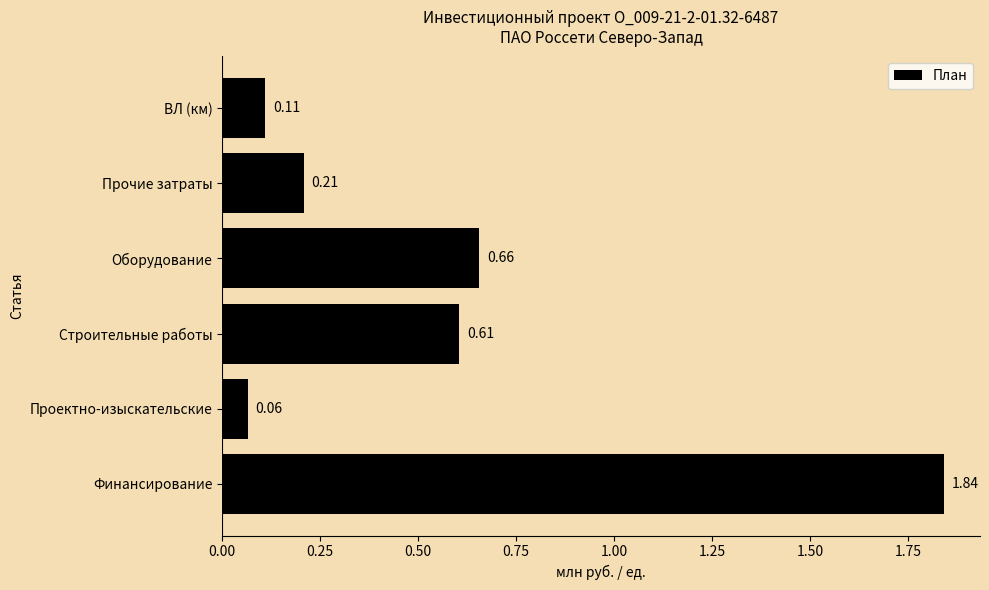

At which category does the chart reach its peak across all series?

Финансирование